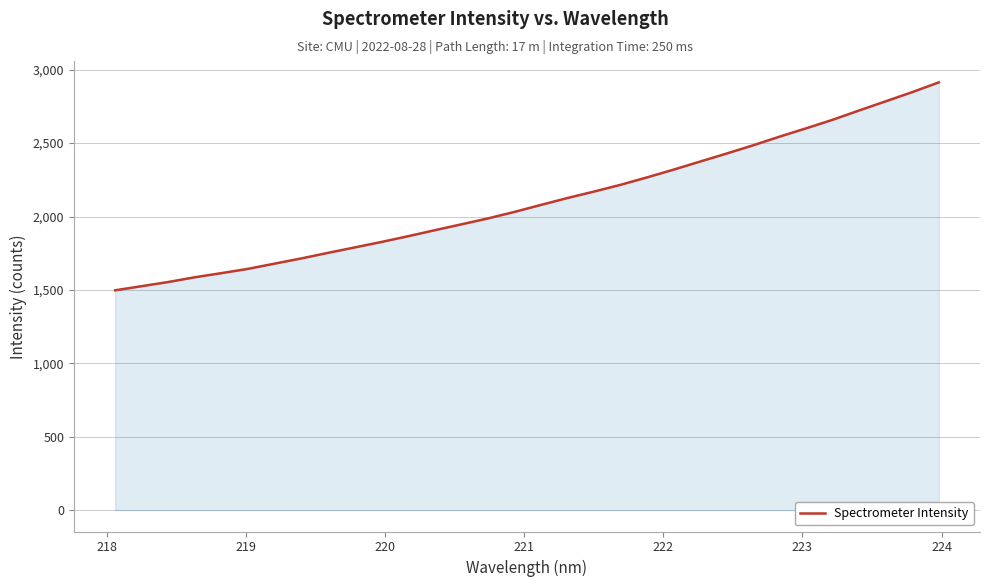

What is the maximum value shown in the chart?

2913.8